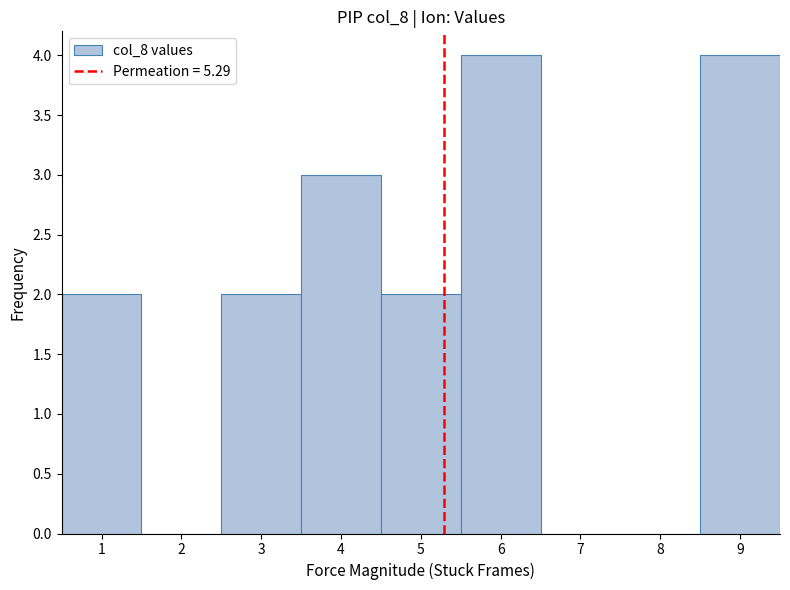

Reading left to right, transcribe this chart: for each bar, give the range it covers on the x-axis and its height. The values are not printed on the chart, so give them approximately, as read against the axis.

0.5 to 1.5: 2
1.5 to 2.5: 0
2.5 to 3.5: 2
3.5 to 4.5: 3
4.5 to 5.5: 2
5.5 to 6.5: 4
6.5 to 7.5: 0
7.5 to 8.5: 0
8.5 to 9.5: 4